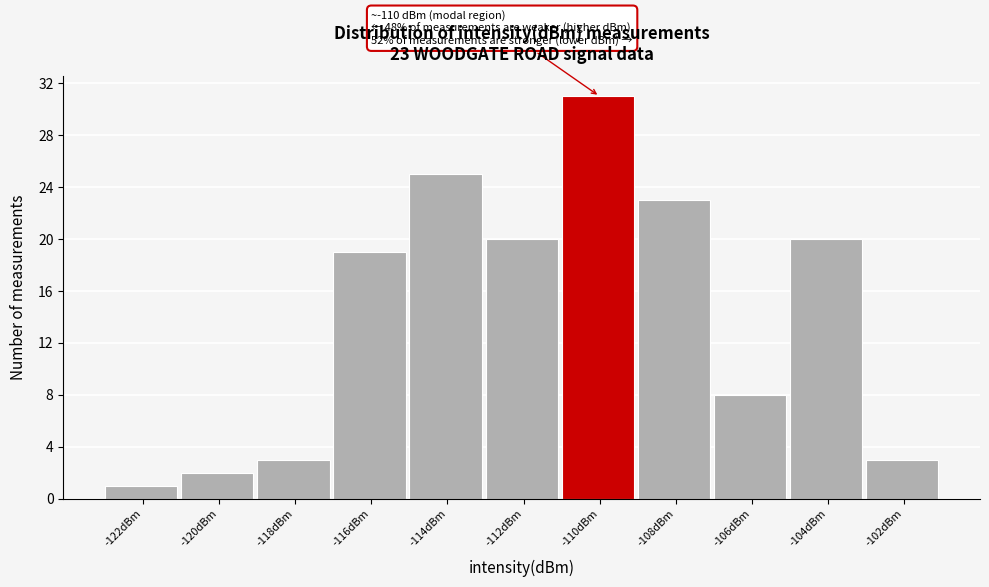

Reading left to right, what are all the values shown in this chart?

1	2	3	19	25	20	31	23	8	20	3